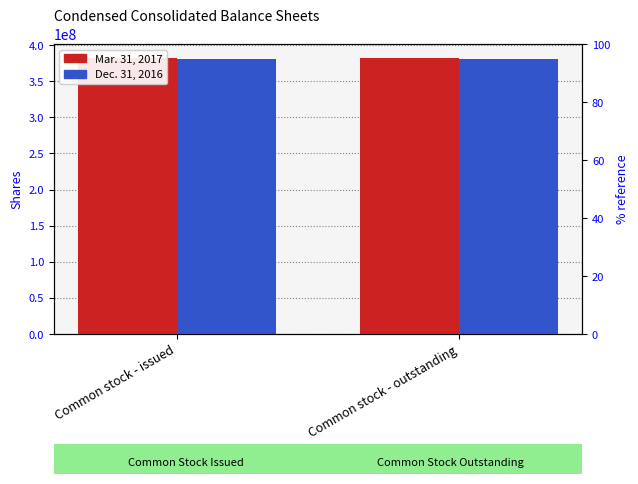

What is the sum of all Mar. 31, 2017 values?

765000000